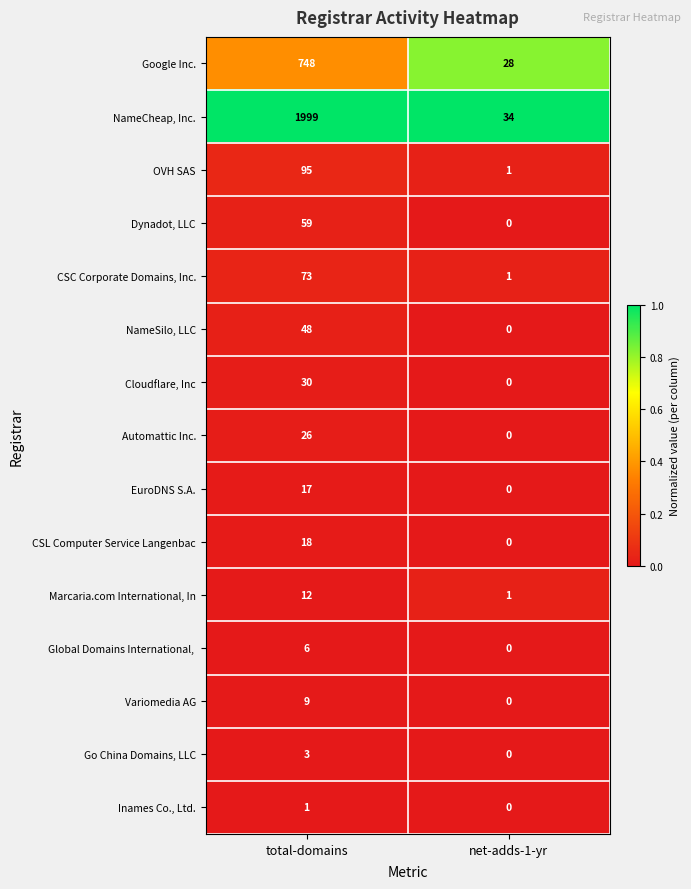

At which label is Inames Co., Ltd. closest to 0?

net-adds-1-yr